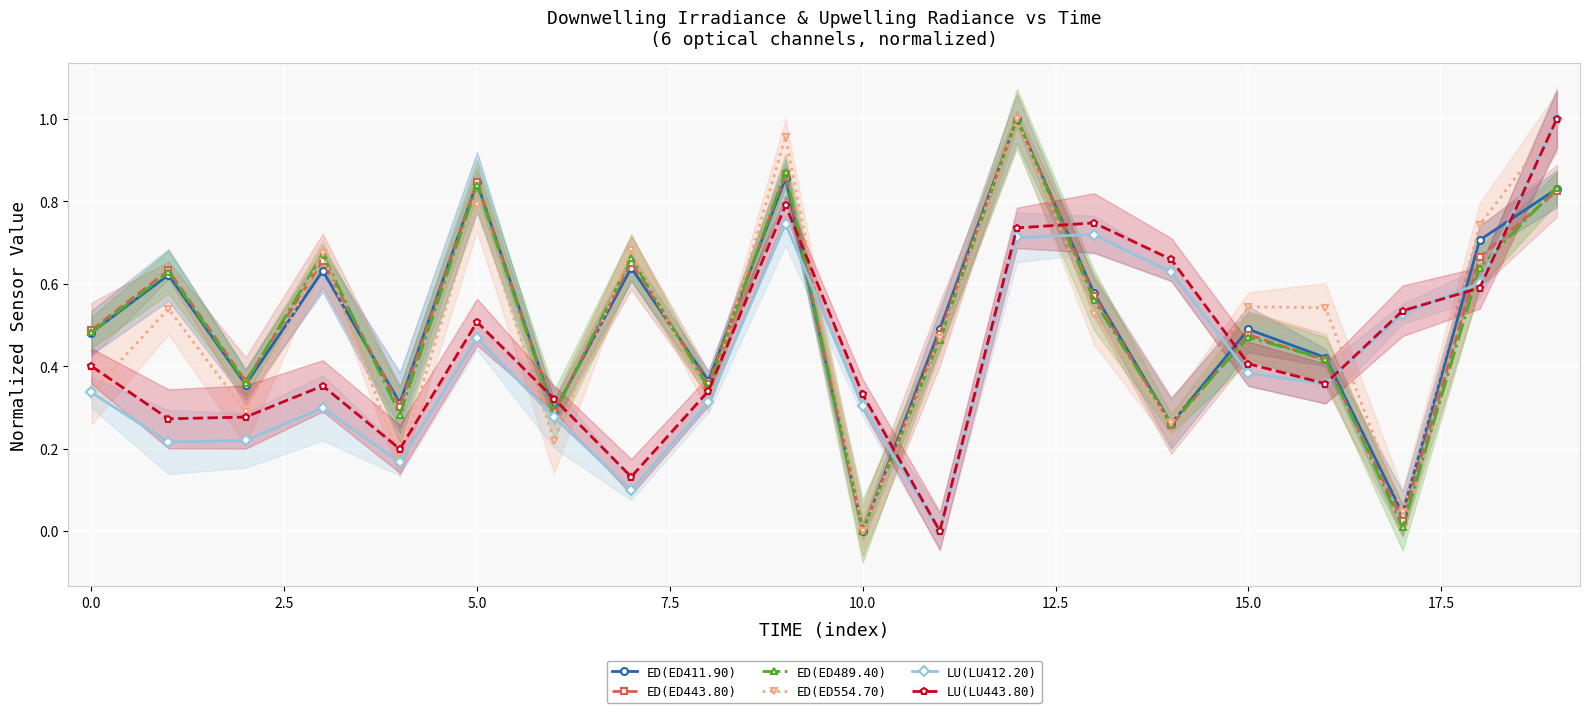

At 19, list the series in order from smallest to largest.

ED(ED443.80), ED(ED411.90), ED(ED489.40), ED(ED554.70), LU(LU412.20), LU(LU443.80)